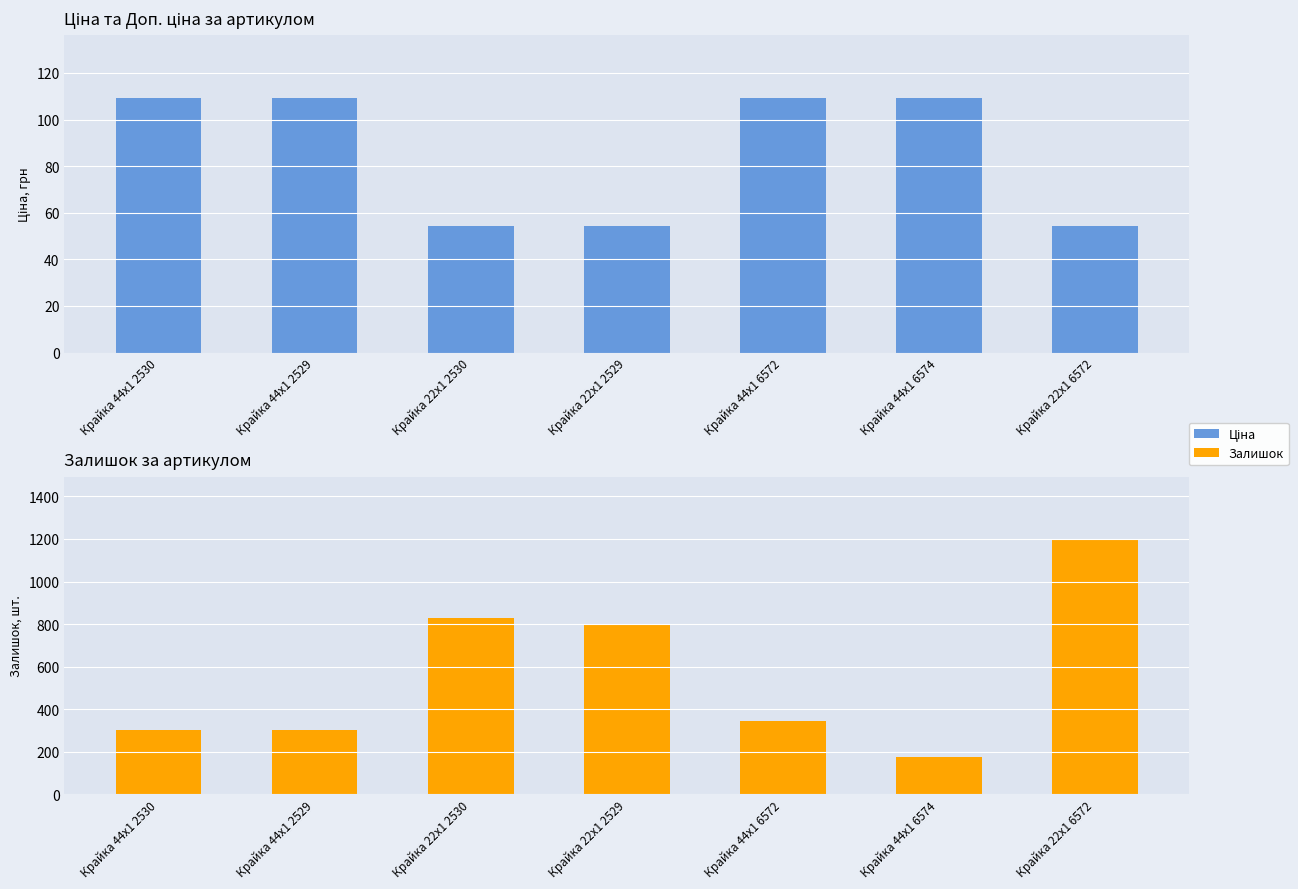

Rank the series at Крайка 44x1 2529 from highest to lowest value.

Залишок, Ціна